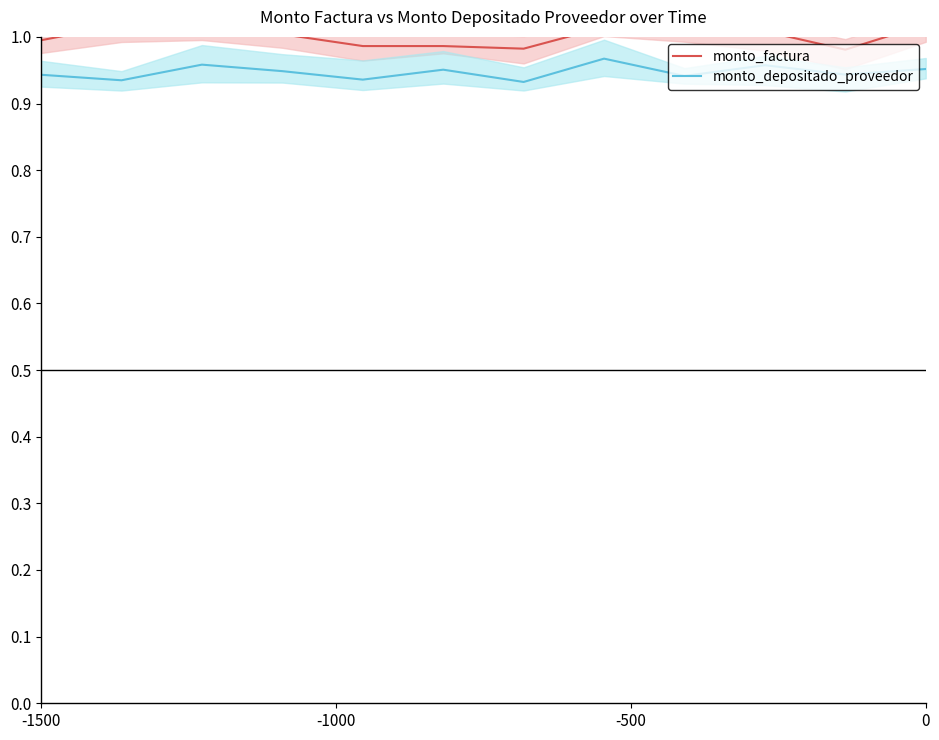

What are all the series names shown in the legend?

monto_factura, monto_depositado_proveedor